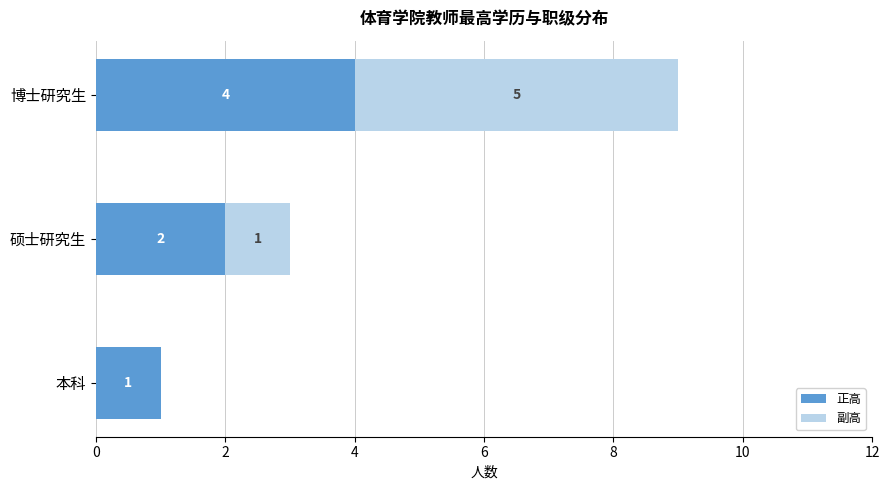

At which category is the sum across all series the highest?

博士研究生